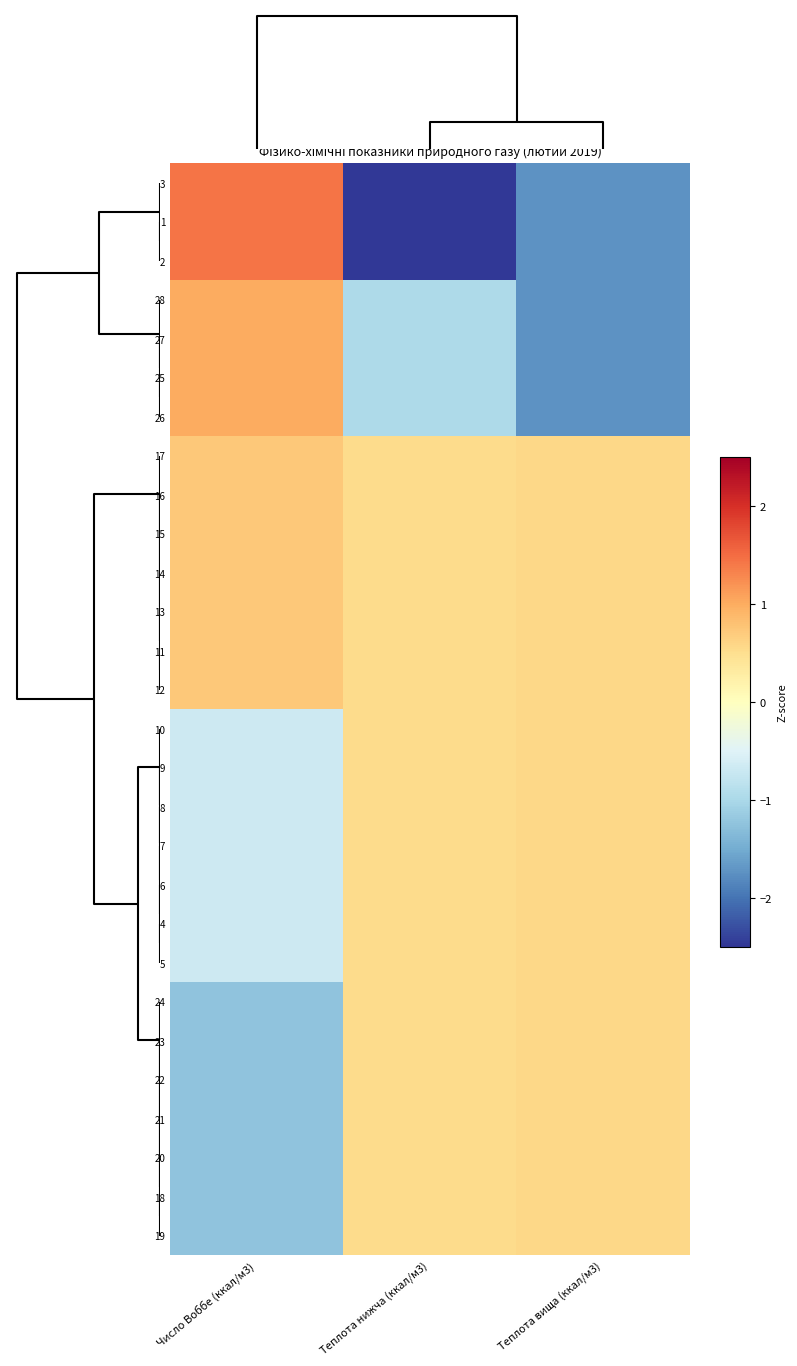

Between Теплота нижча (ккал/м3) and Число Воббе (ккал/м3), which is larger?

Число Воббе (ккал/м3)